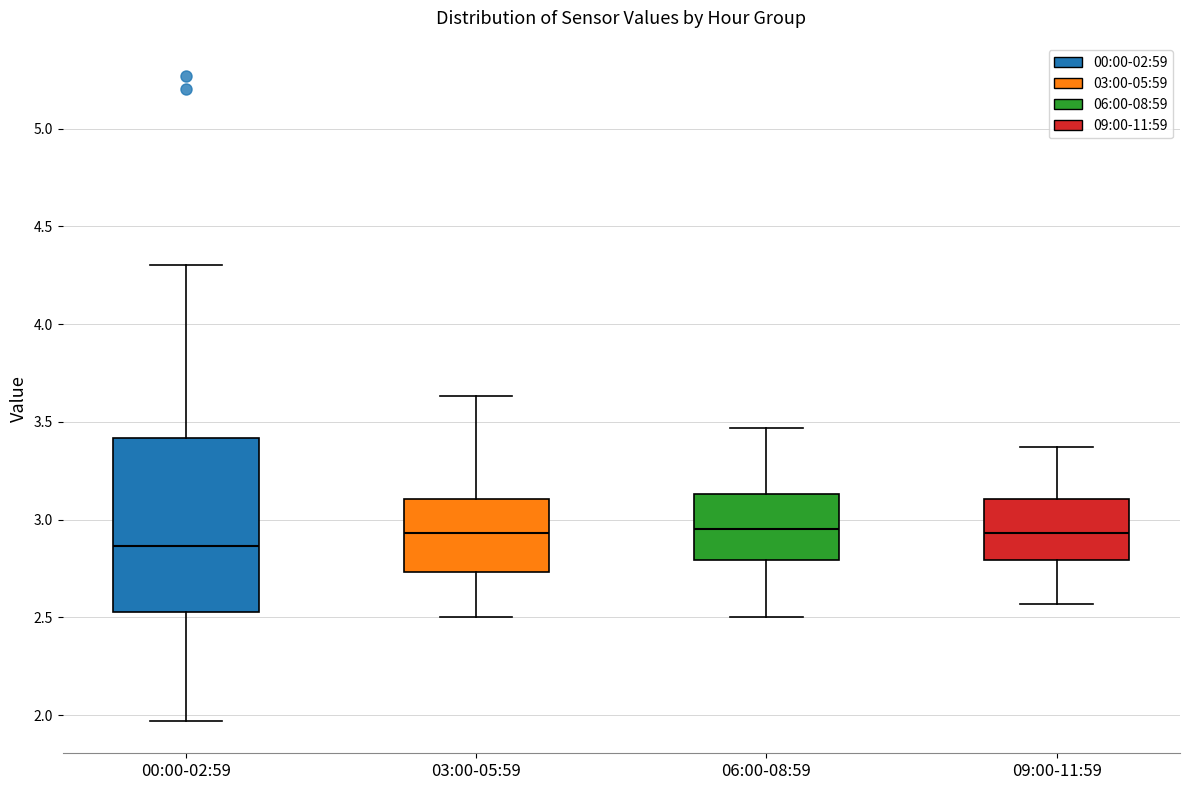

Where does the median line of the box for 06:00-08:59 sit on the y-axis? The values are not printed on the chart, so give them approximately, as read against the axis.

2.95